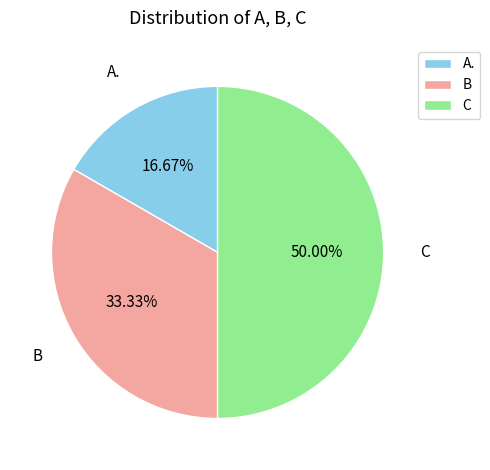

To the nearest percent, what is the combined percentage of B and A.?

50%